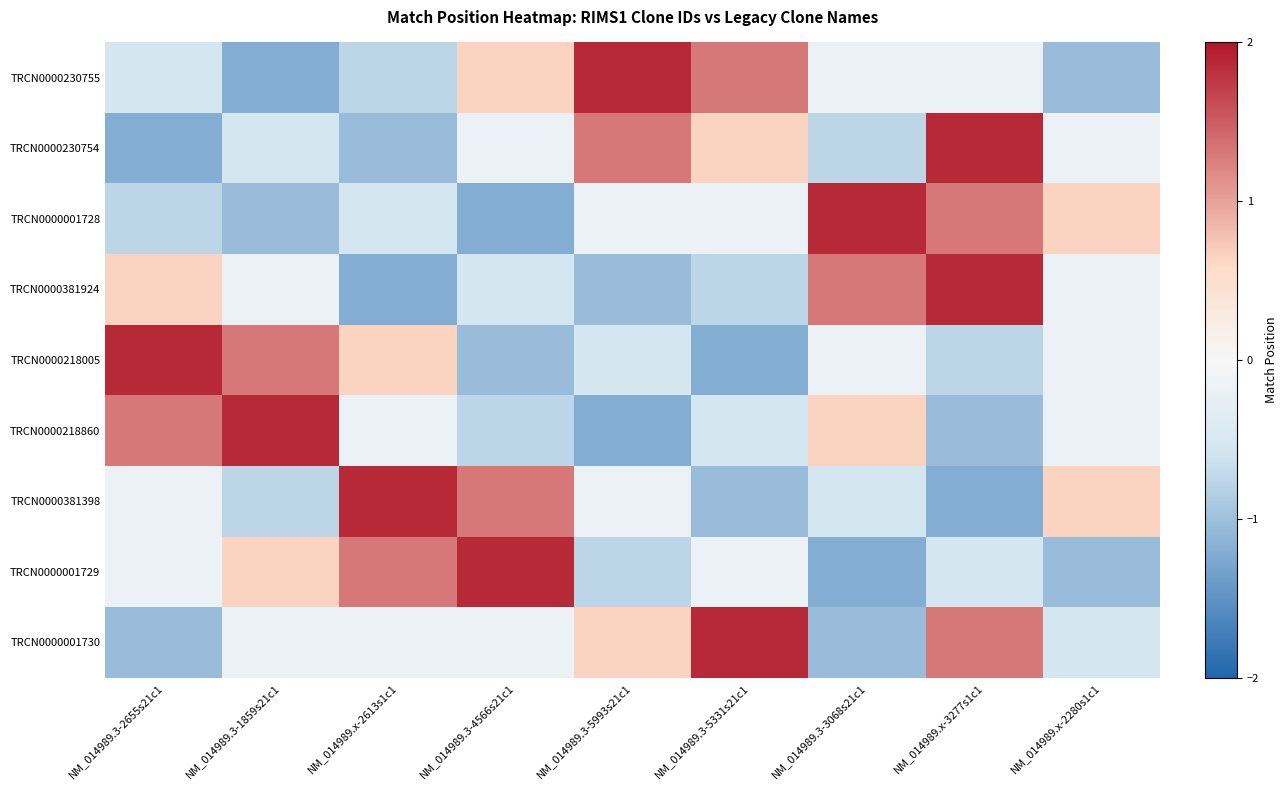

At which category is the sum across all series the highest?

NM_014989.x-3277s1c1